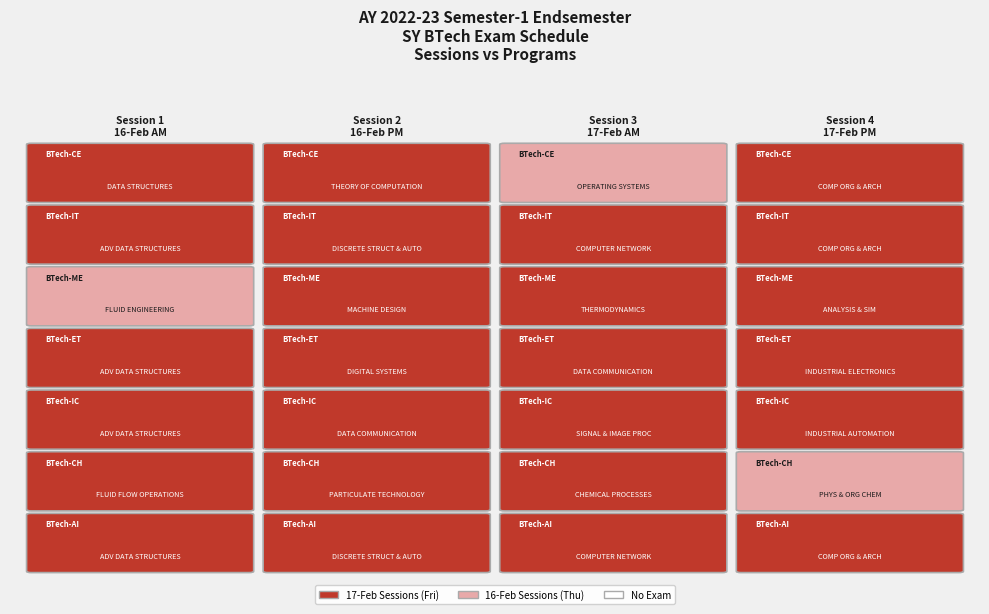

What is the approximate value of BTech-Instrumentation and Control at 3?

4